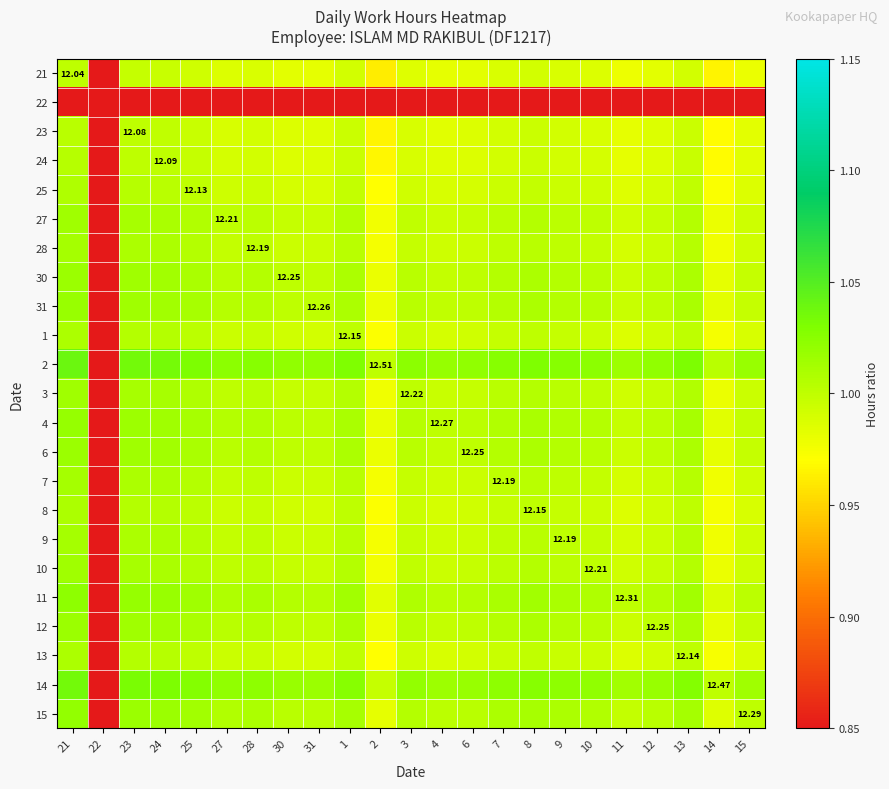

At which category does the chart reach its peak across all series?

21